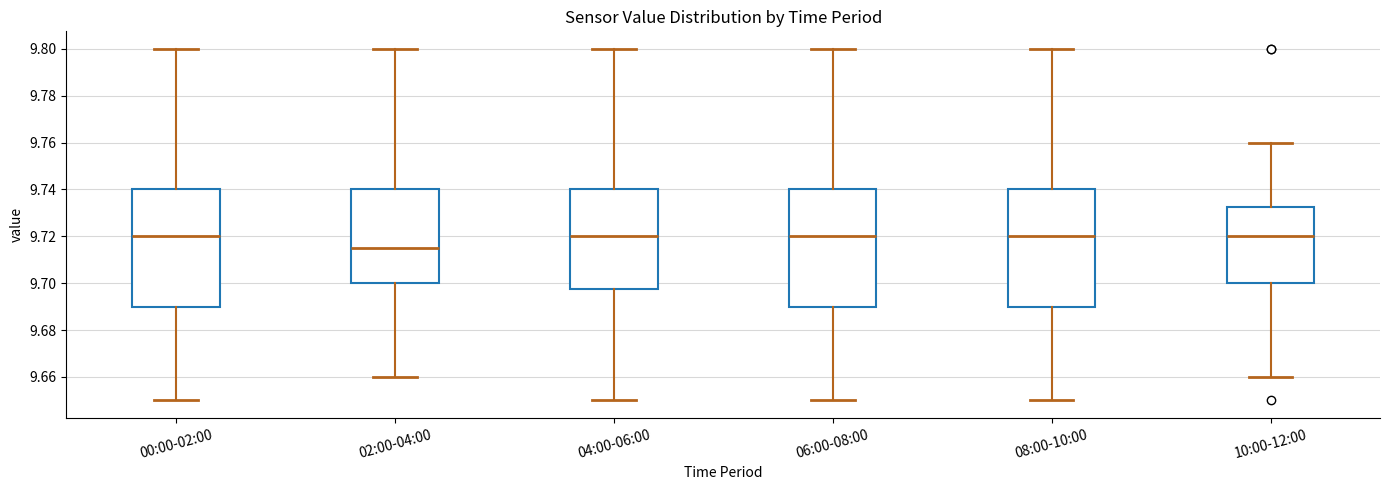

Reading left to right, transcribe this box plot: for each box, give where its median line is, the range the box spans, and where its two whiskers end, as read against the y-axis. The values are not printed on the chart, so give them approximately, as read against the axis.

00:00-02:00: median 9.720, box 9.690 to 9.740, whiskers 9.650 to 9.800
02:00-04:00: median 9.716, box 9.700 to 9.740, whiskers 9.660 to 9.800
04:00-06:00: median 9.720, box 9.698 to 9.740, whiskers 9.650 to 9.800
06:00-08:00: median 9.720, box 9.690 to 9.740, whiskers 9.650 to 9.800
08:00-10:00: median 9.720, box 9.690 to 9.740, whiskers 9.650 to 9.800
10:00-12:00: median 9.720, box 9.700 to 9.732, whiskers 9.660 to 9.760